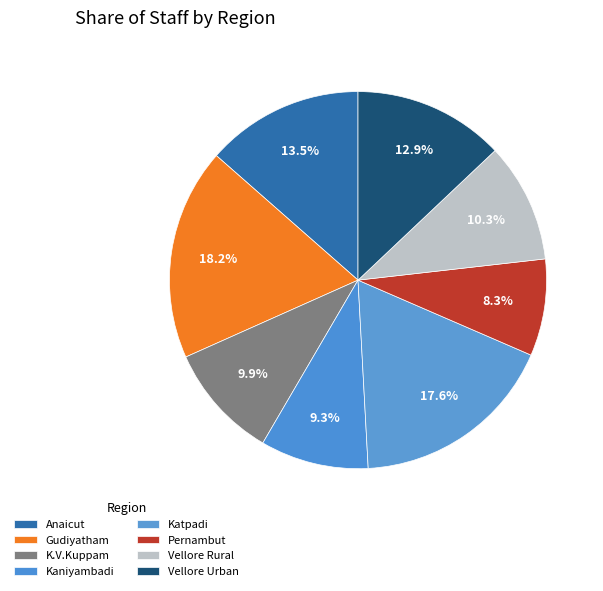

How many slices are in this pie chart?

8